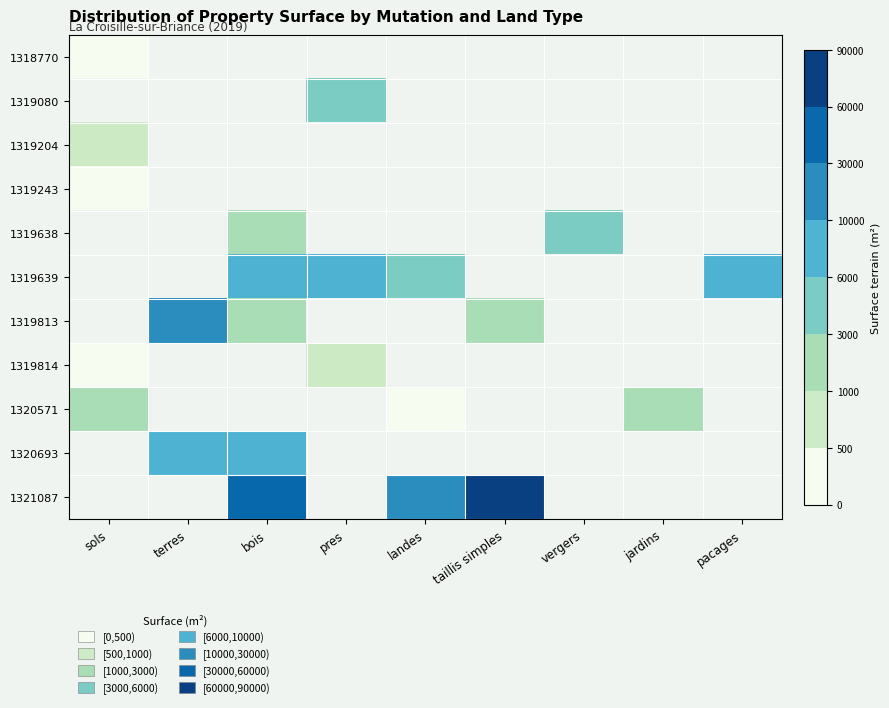

The 1320571 series shows 1113.0 at jardins. True or false?

True